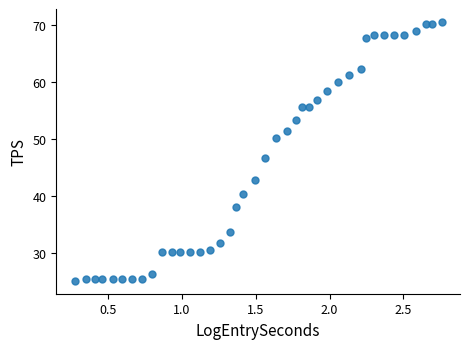

What is the range of Y values (max minus min)?

45.5